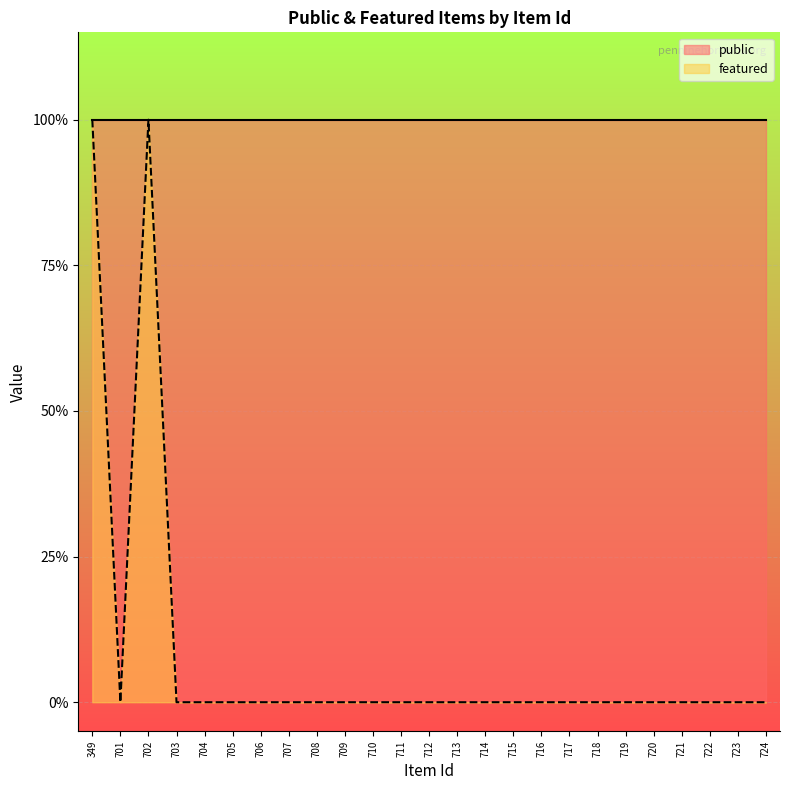

List the labels in order of value, smallest first.

701, 703, 704, 705, 706, 707, 708, 709, 710, 711, 712, 713, 714, 715, 716, 717, 718, 719, 720, 721, 722, 723, 724, 349, 702